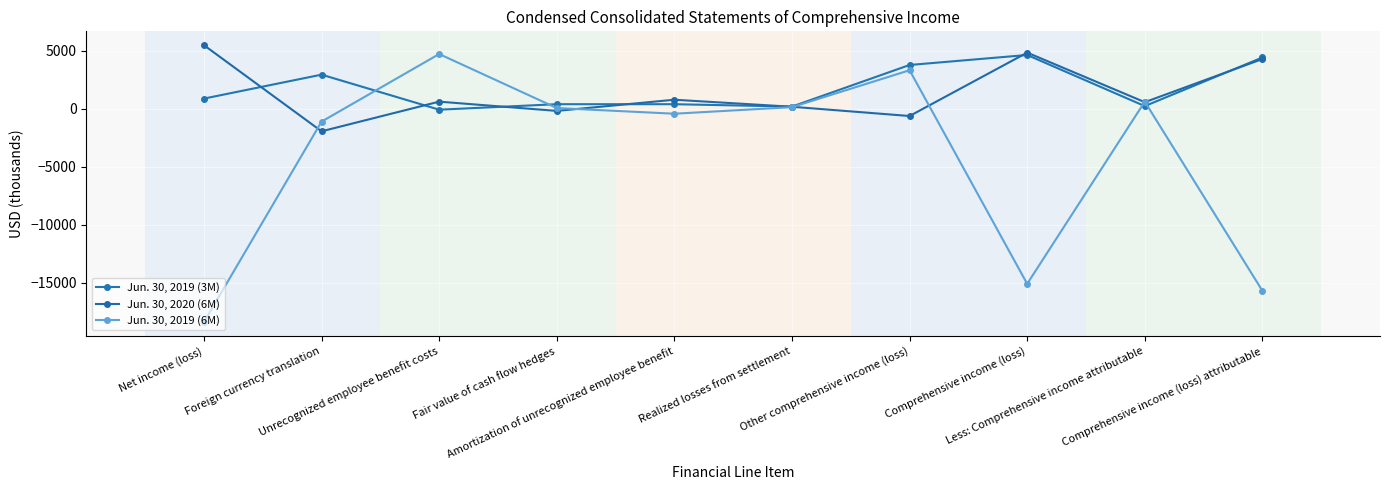

True or false: Jun. 30, 2020 (6M) and Jun. 30, 2019 (6M) intersect in this chart.

True